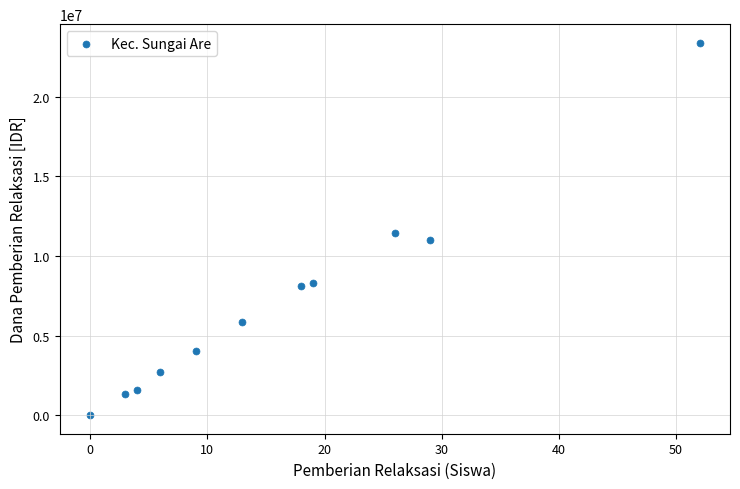

What is the average X value?

16